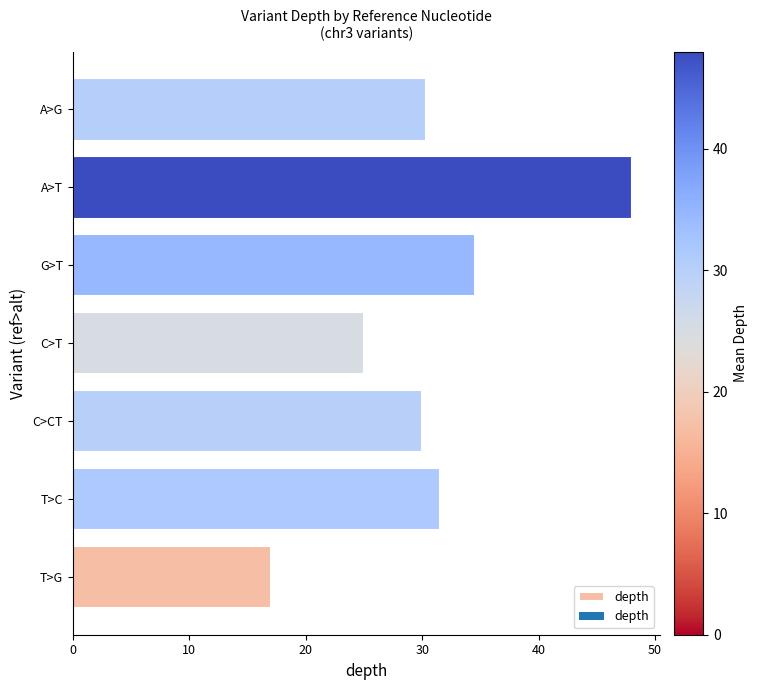

Which has a higher value, C>CT or A>T?

A>T